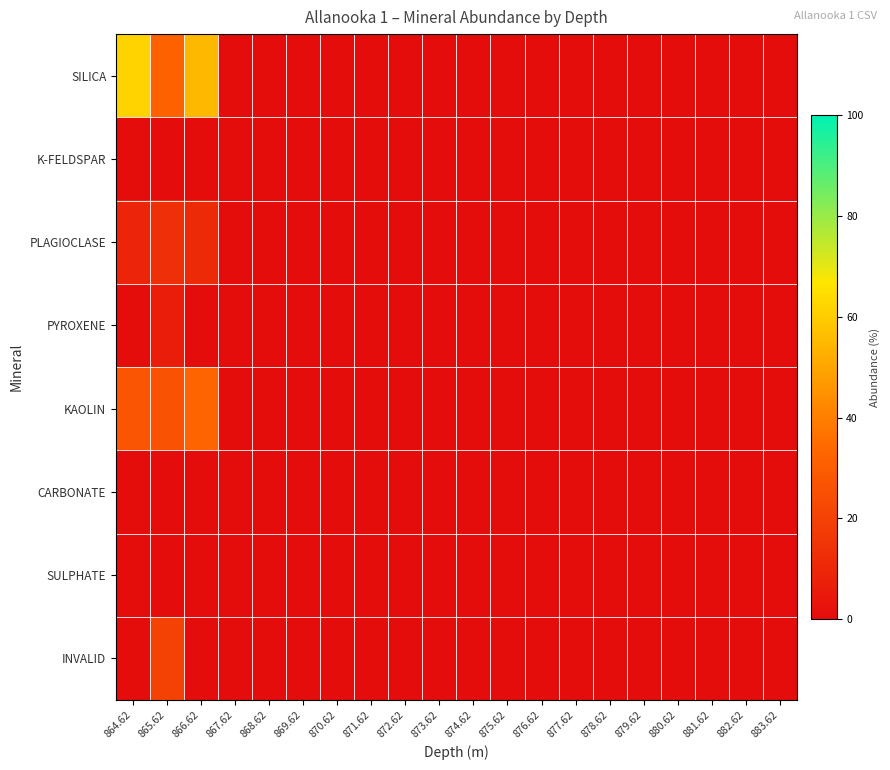

At which category is the sum across all series the highest?

866.62